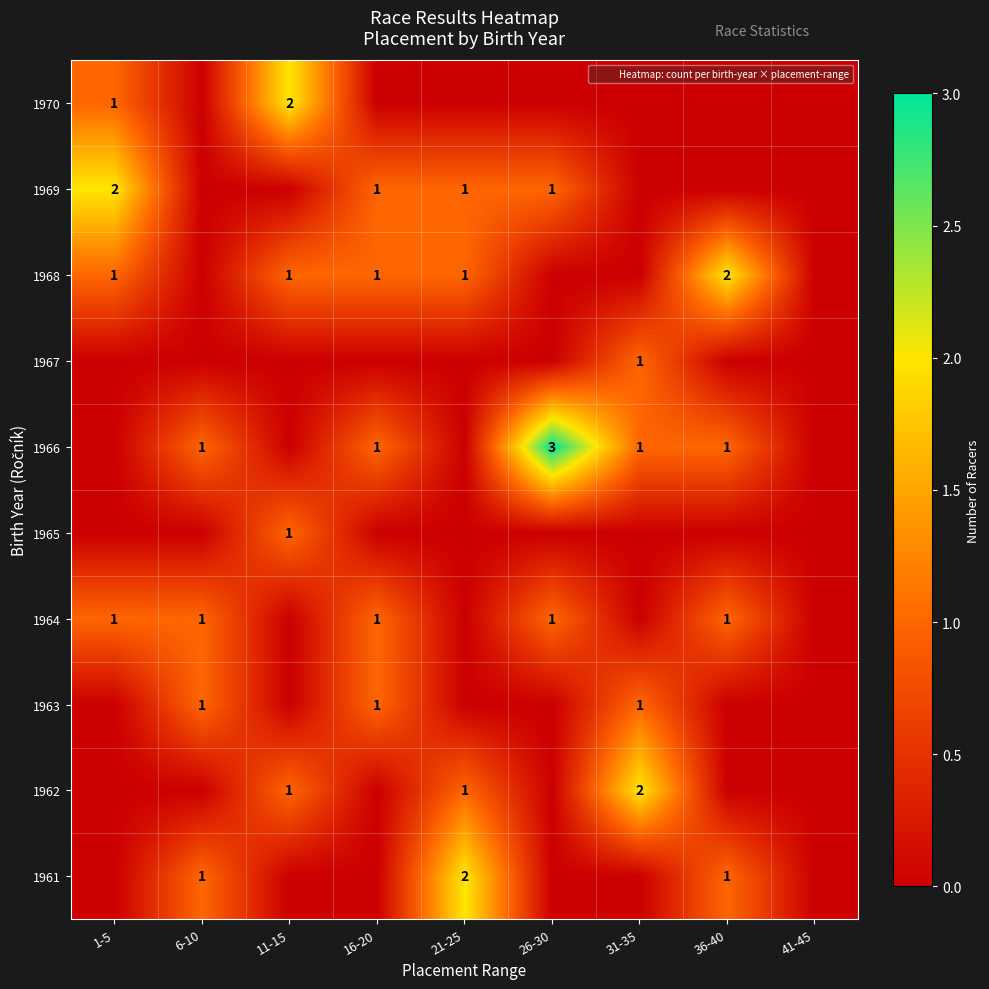

Count the number of data series in this chart.

10